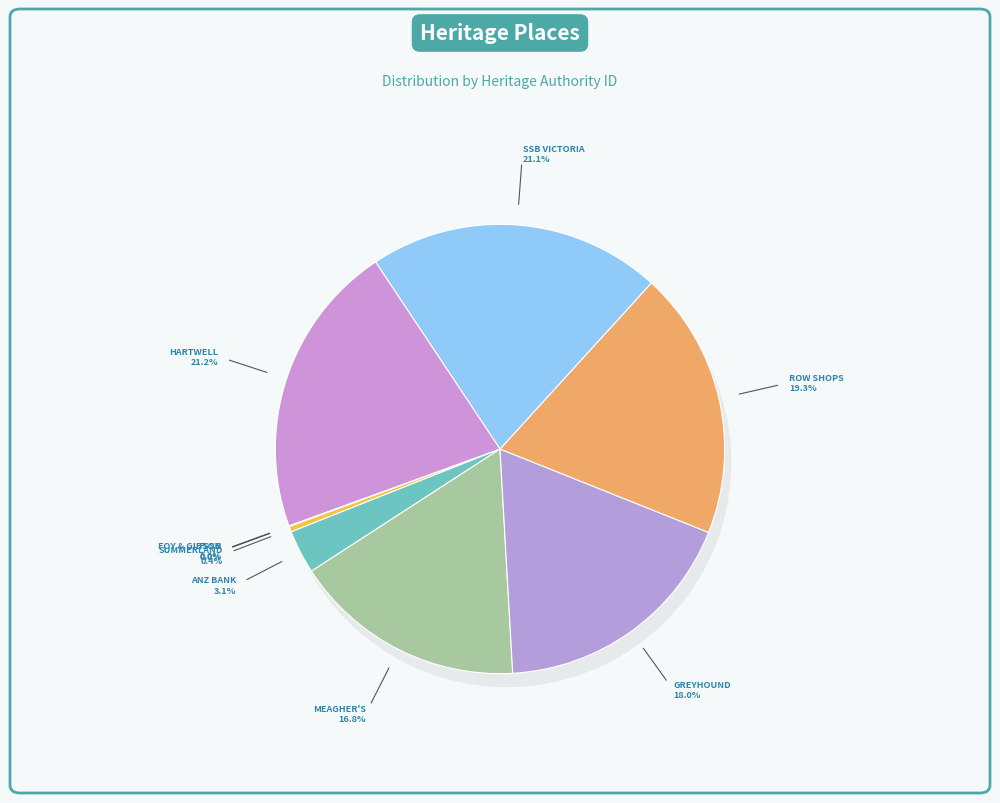

Which slice is the largest?

HARTWELL HILL SHOPS